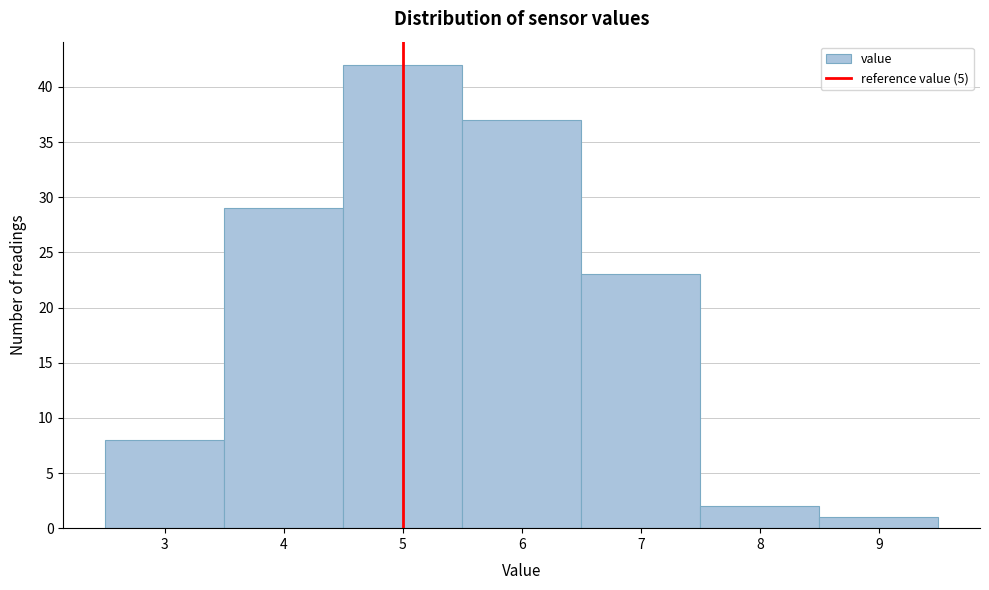

Reading left to right, list every bar in this chart as the range it spans on the x-axis followed by its height. The values are not printed on the chart, so give them approximately, as read against the axis.

2.5 to 3.5: 8
3.5 to 4.5: 29
4.5 to 5.5: 42
5.5 to 6.5: 37
6.5 to 7.5: 23
7.5 to 8.5: 2
8.5 to 9.5: 1